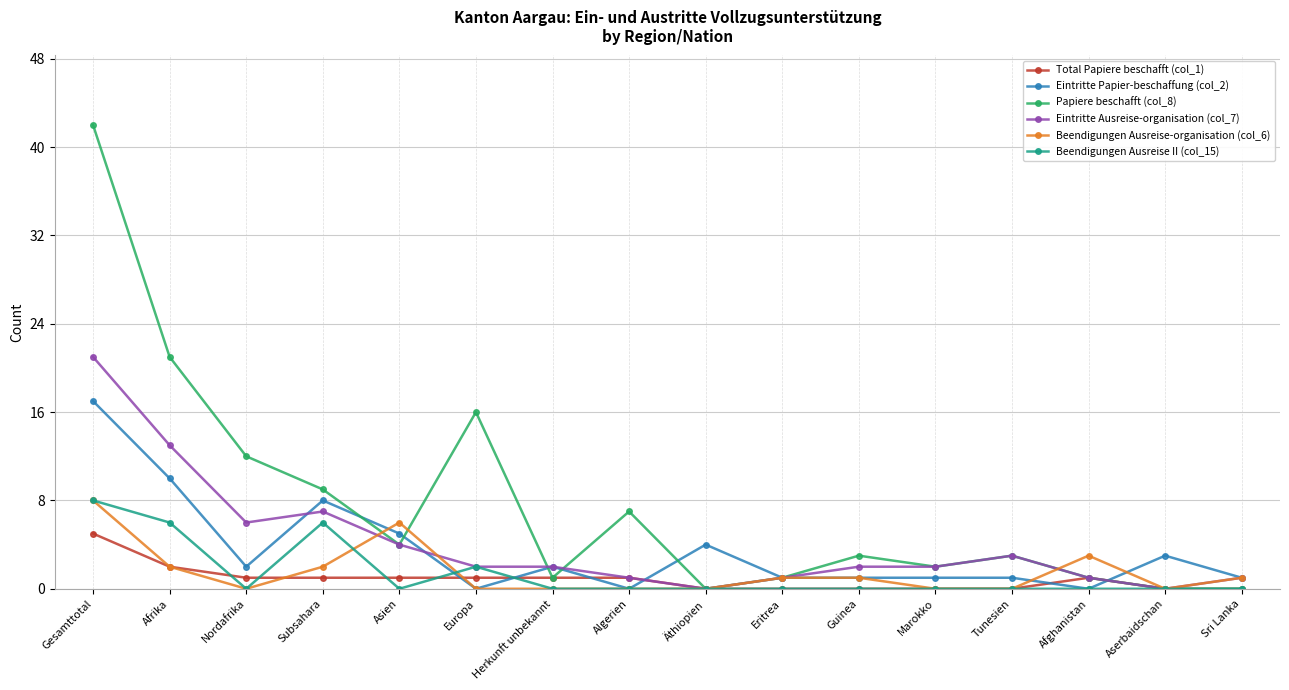

Where does the Papiere beschafft (col_8) series first go above 3?

Gesamttotal